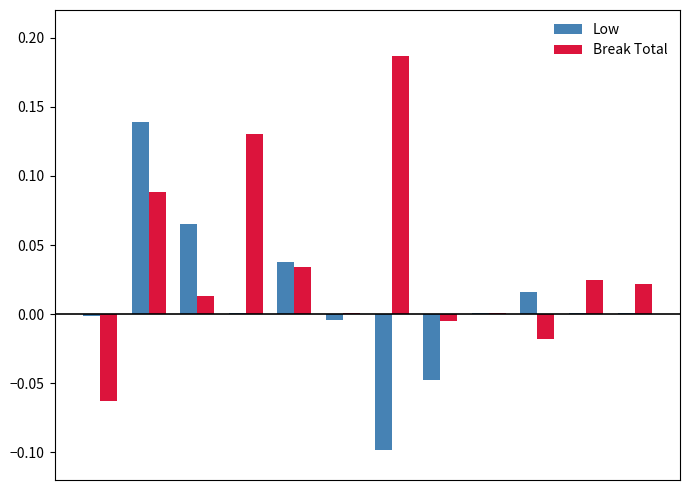

What is the sum of all Break Total values?

0.4